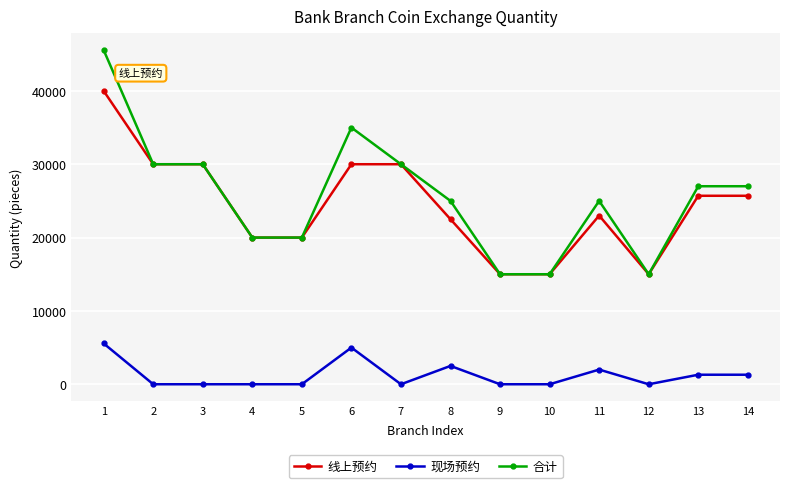

True or false: 现场预约 and 线上预约 intersect in this chart.

False